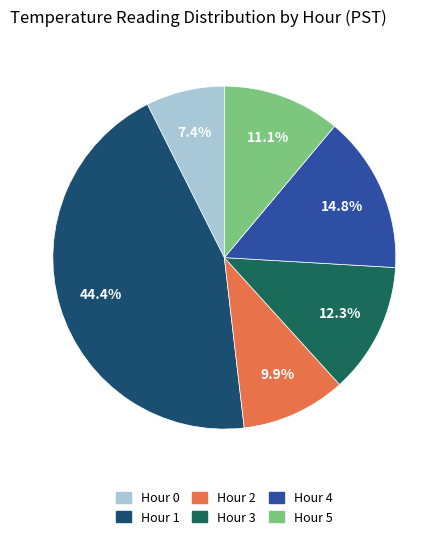

To the nearest percent, what is the average slice percentage?

17%